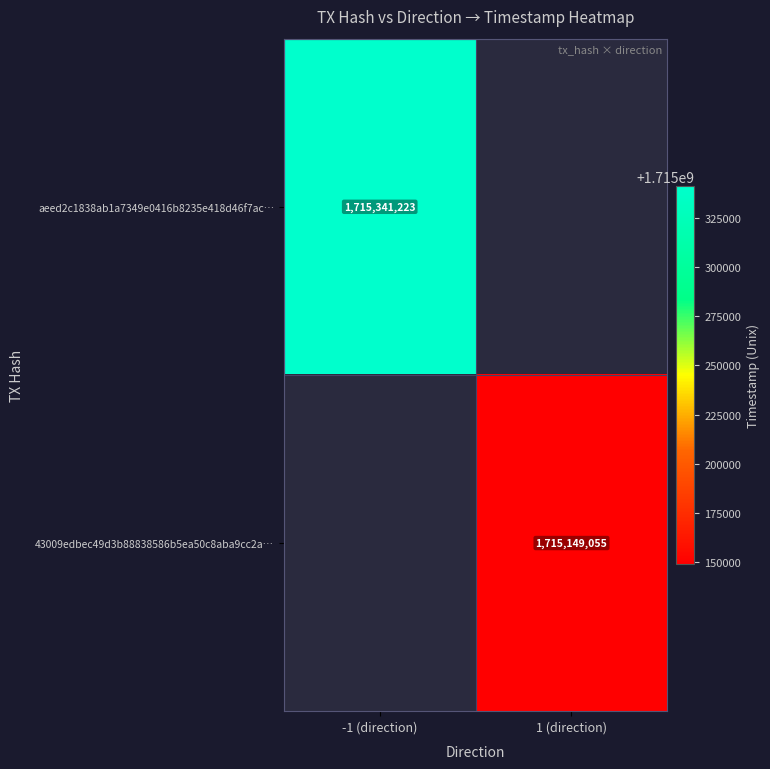

Is the value of aeed2c1838ab1a7349e0416b8235e418d46f7ac… at -1 (direction) greater than the value of 43009edbec49d3b88838586b5ea50c8aba9cc2a… at 1 (direction)?

Yes